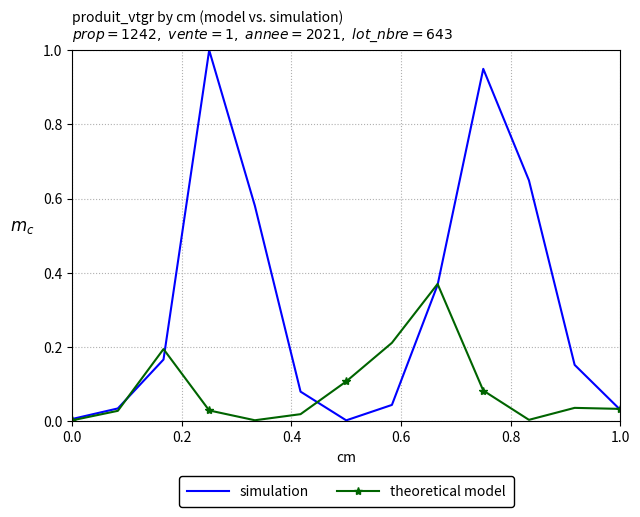

List the series in order of their peak value, highest first.

simulation, theoretical model